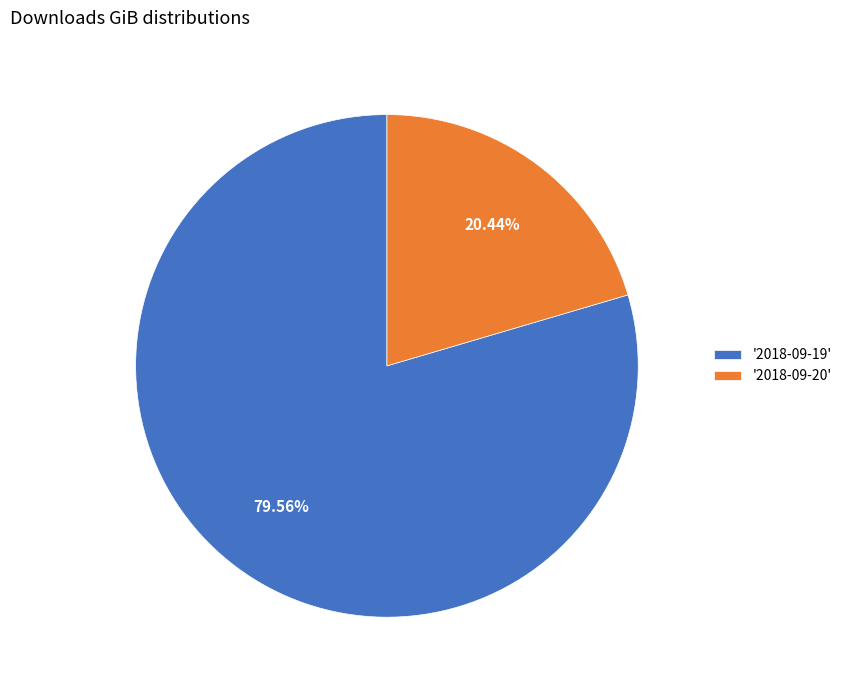

Is there a majority slice in this chart?

Yes